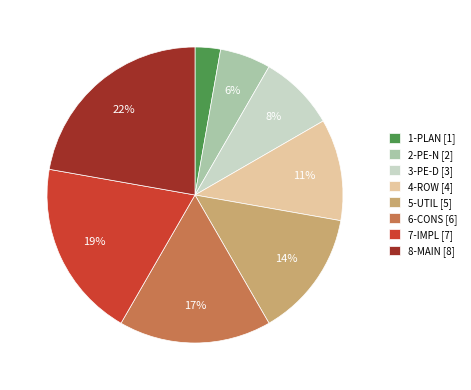

Is it true that 5-UTIL is 22% of the pie?

False